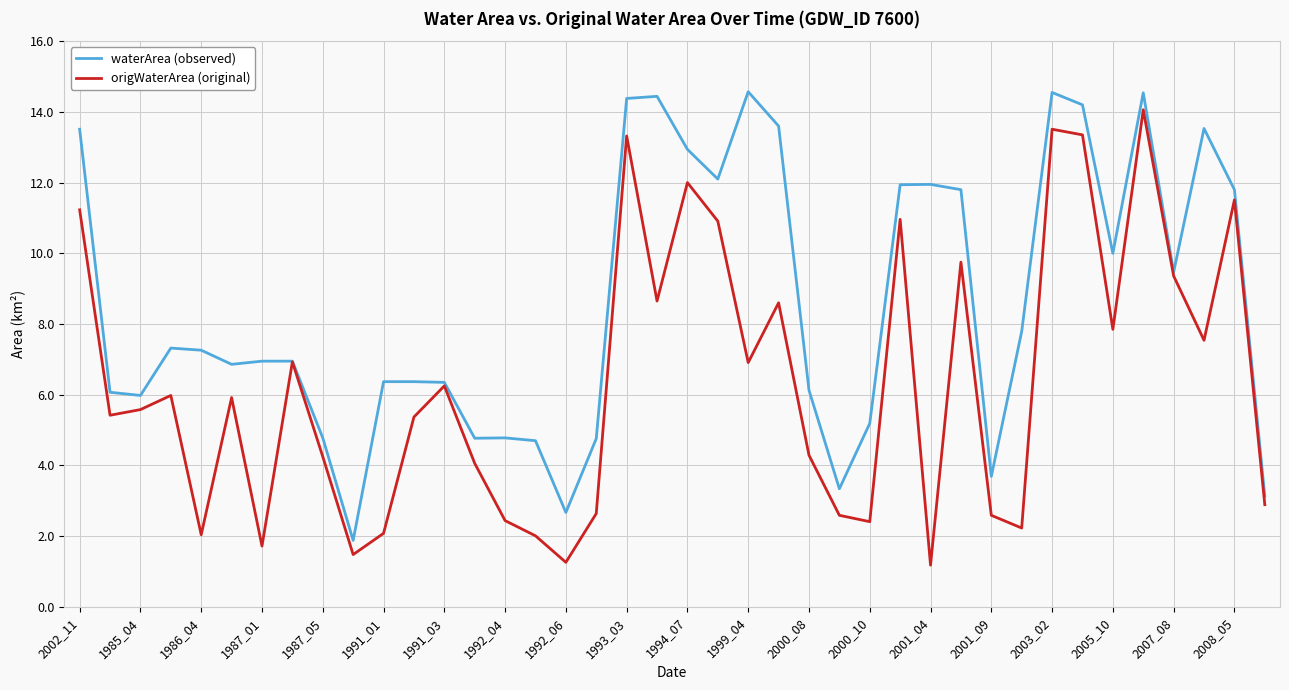

How many distinct data groups are displayed?

2